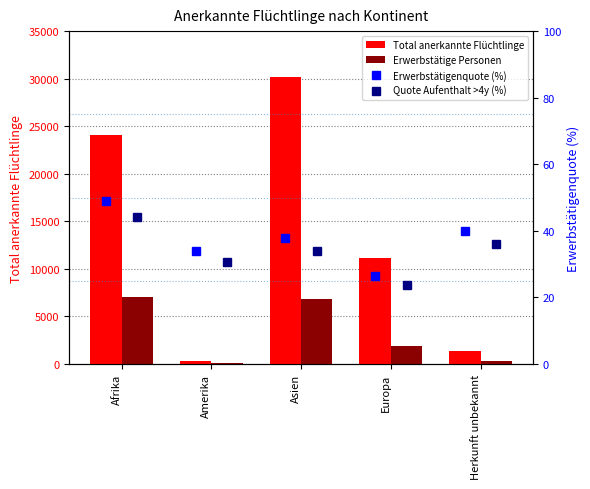

Which has a higher value, Afrika or Asien?

Asien